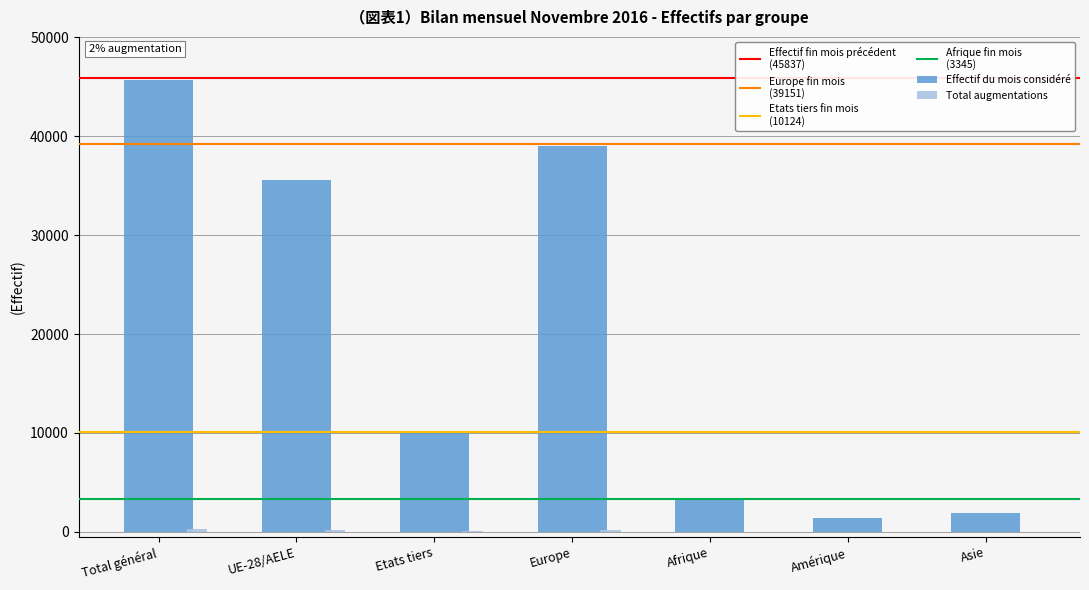

Which series changed the most between UE-28/AELE and Asie?

Effectif du mois considéré